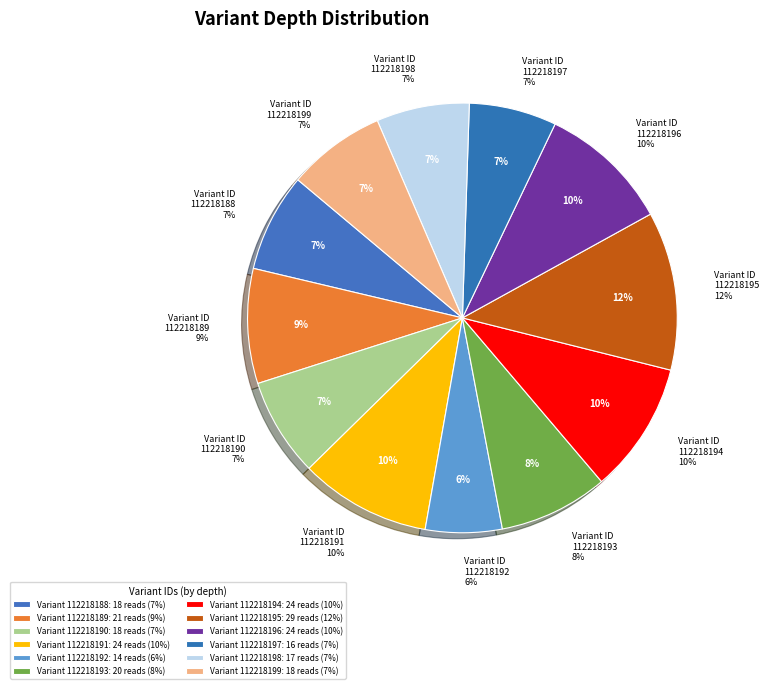

To the nearest percent, what is the combined percentage of 112218195 and 112218196?

22%